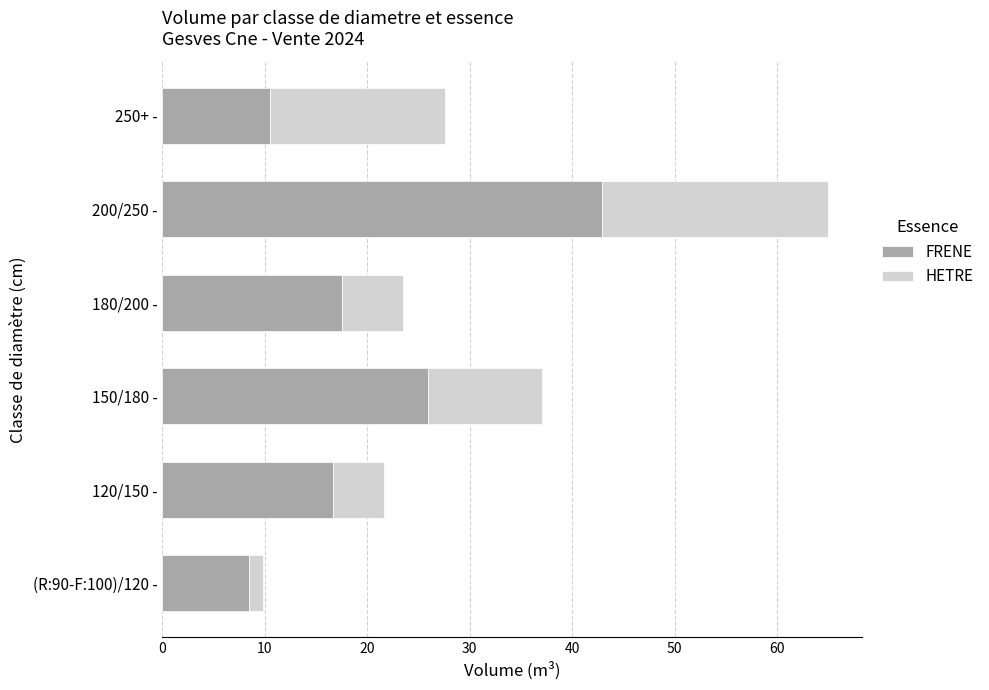

Is it true that FRENE equals 25.9 at 150/180 -?

True